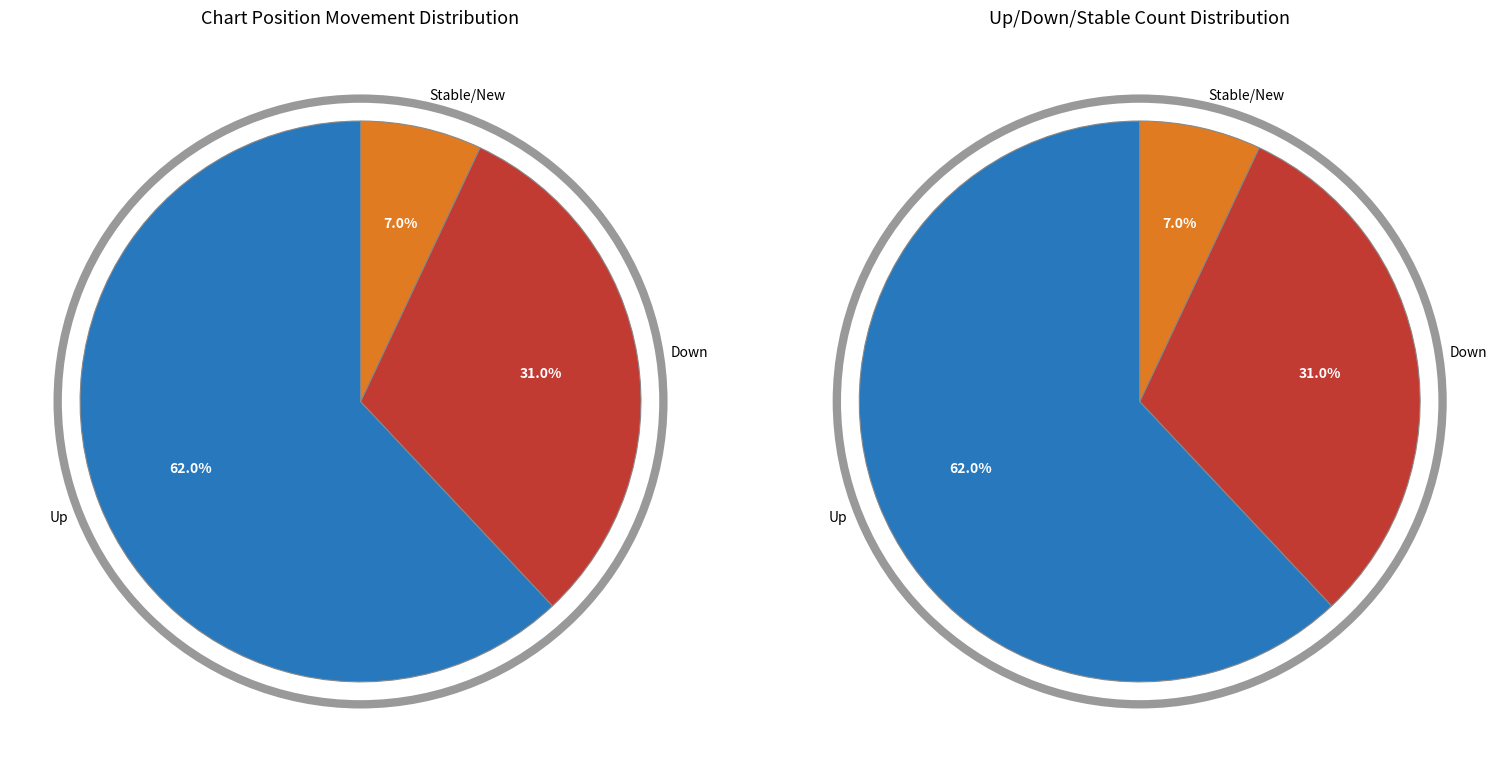

Which slice represents more than half of the pie?

up